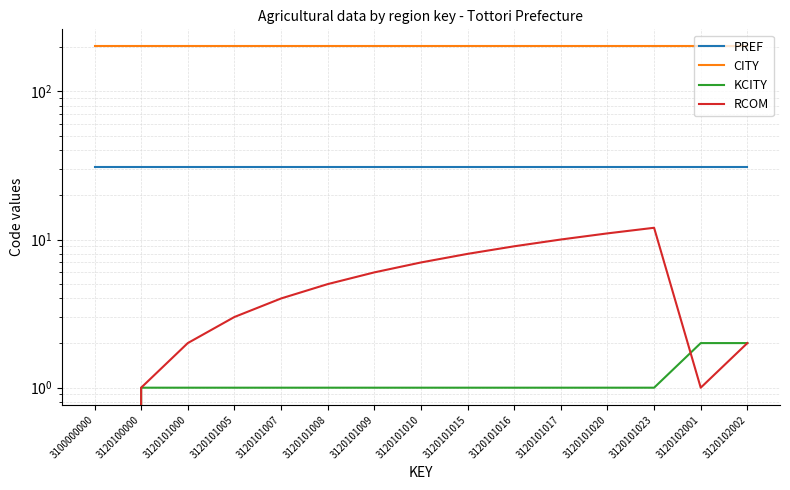

What is the total value across all series at 3120101008?

238